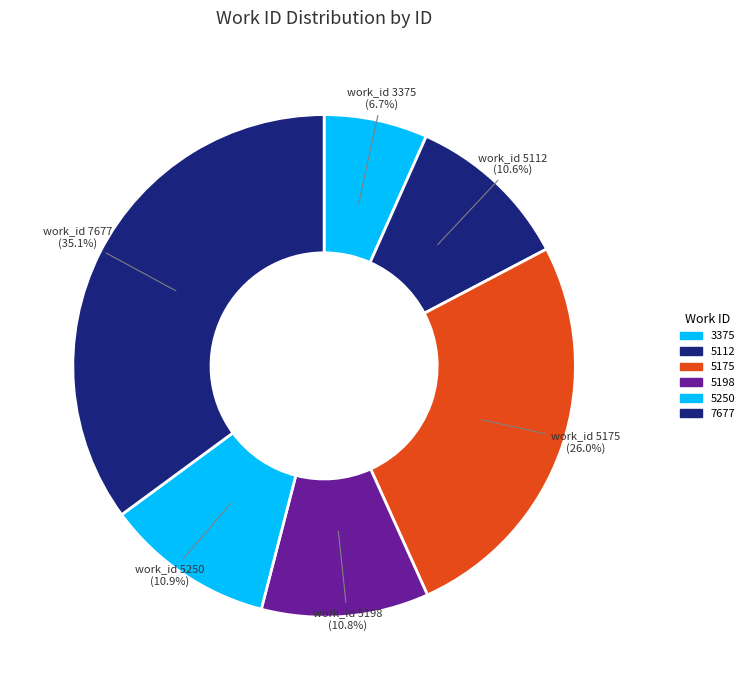

How many segments does this pie chart have?

6